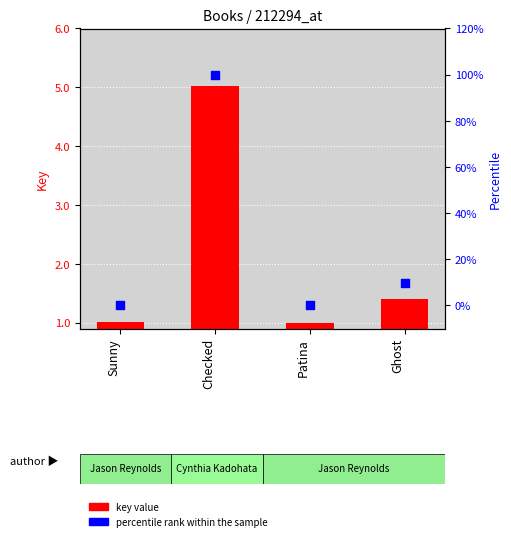

At which category is the sum across all series the highest?

Checked